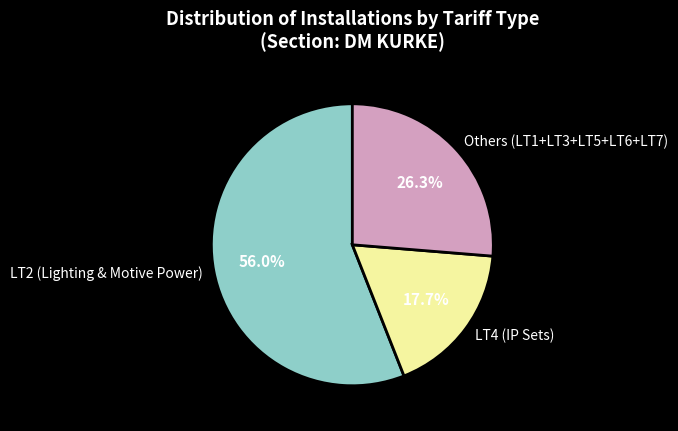

Which slice is the smallest?

LT4 (IP Sets)